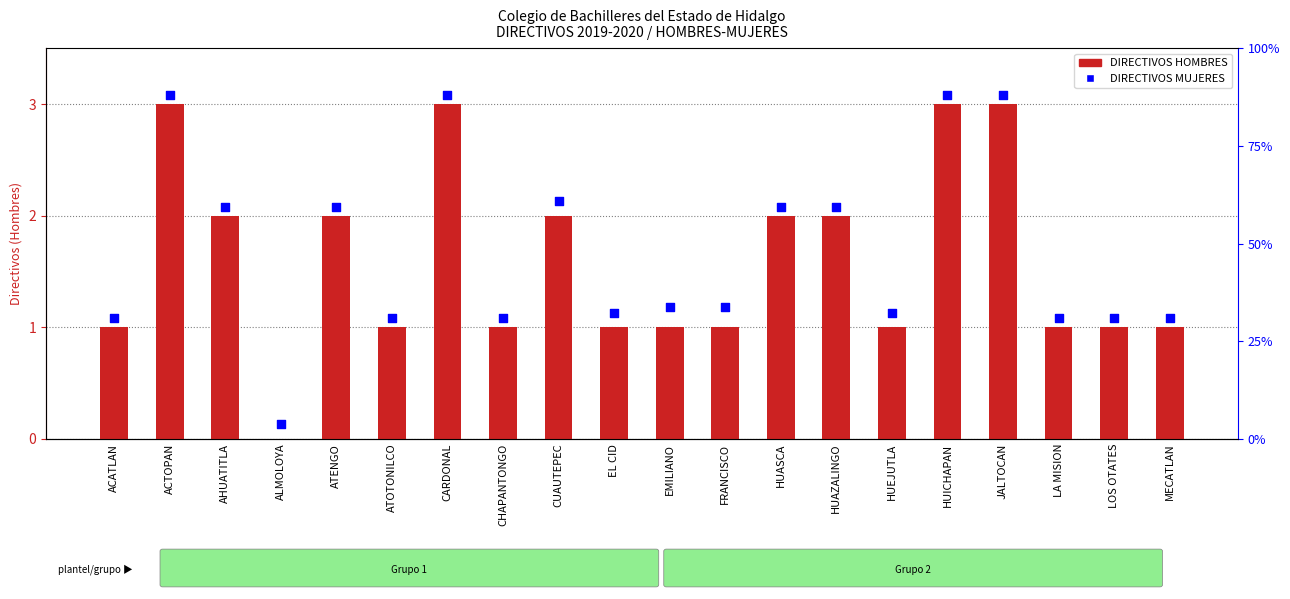

Between EMILIANO and ACTOPAN, which is larger?

ACTOPAN